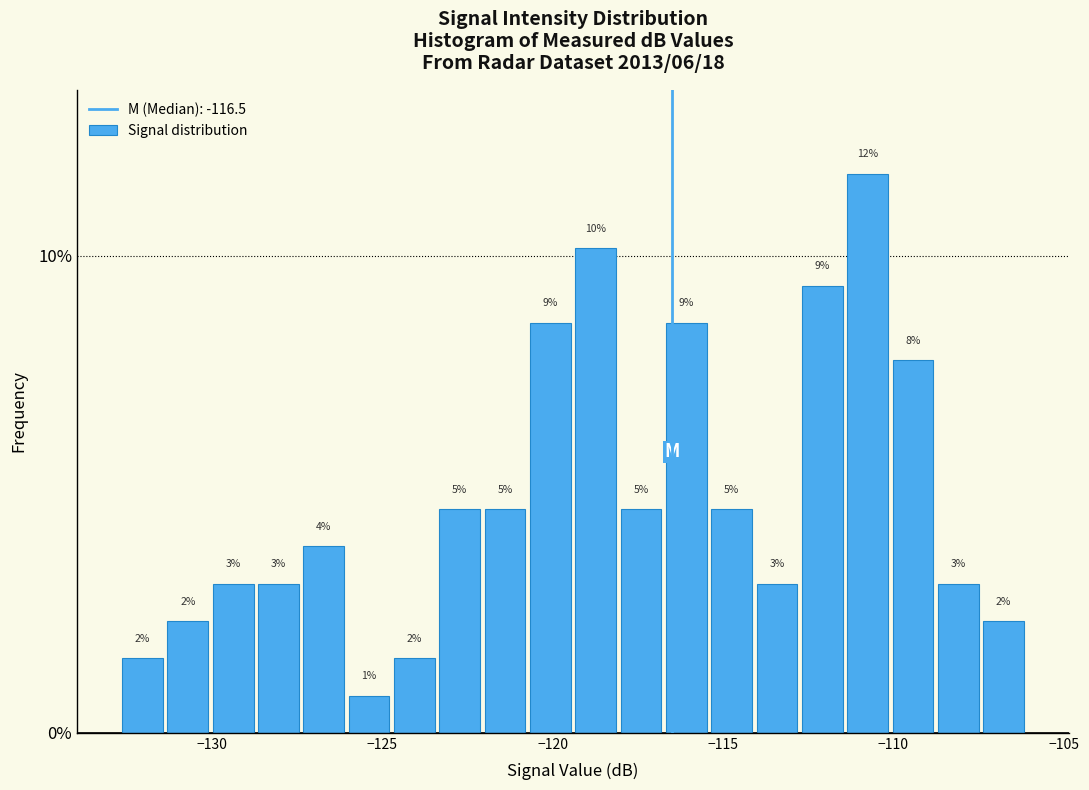

Around what value on the x-axis is the tallest bar? Give the approximate position of its centre, as read against the axis.

-111.0